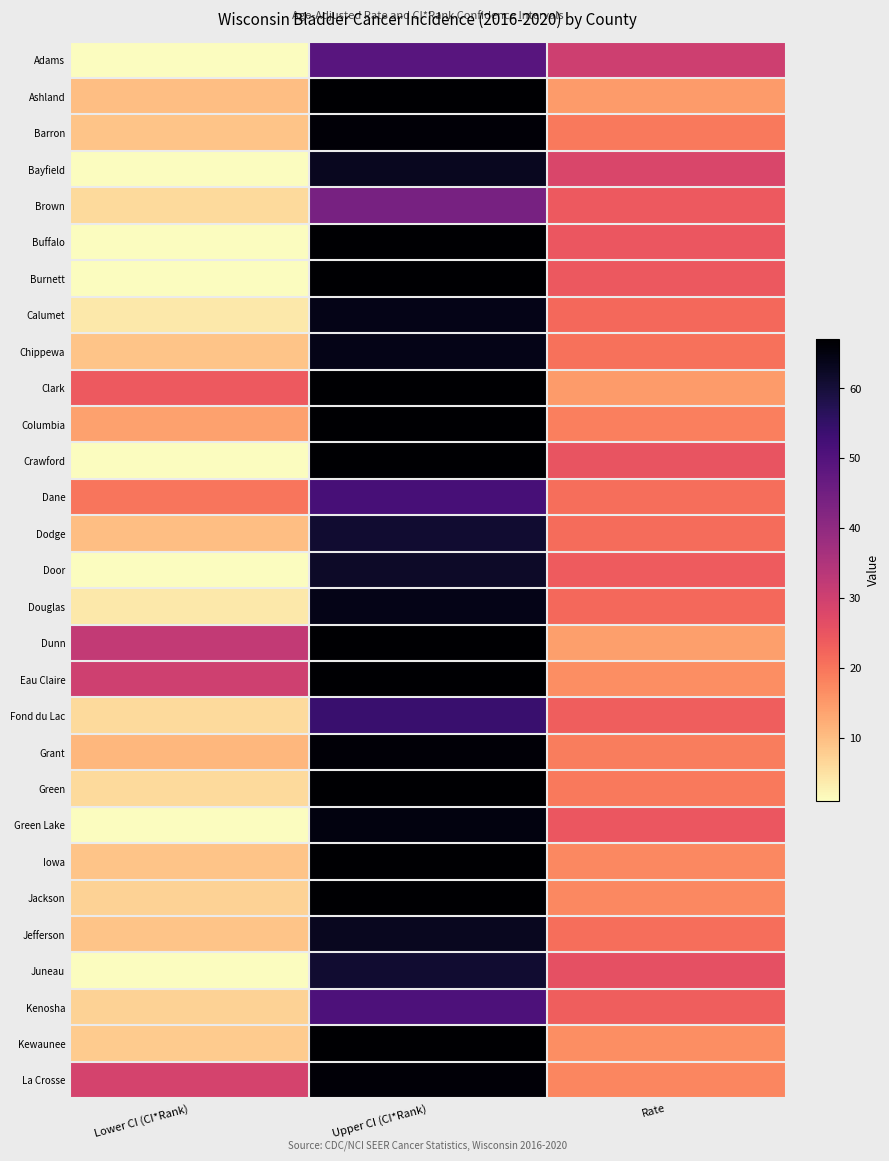

List the series in order of their peak value, highest first.

Ashland, Buffalo, Burnett, Clark, Columbia, Crawford, Dunn, Eau Claire, Green, Iowa, Jackson, Kewaunee, Barron, Grant, La Crosse, Green Lake, Calumet, Chippewa, Douglas, Bayfield, Jefferson, Door, Dodge, Juneau, Fond du Lac, Dane, Kenosha, Adams, Brown